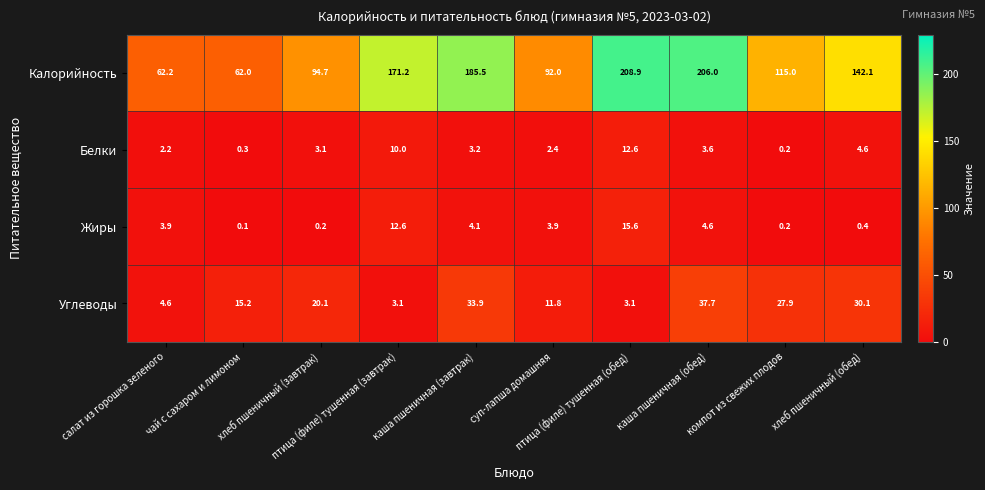

What is the greatest value displayed?

208.9